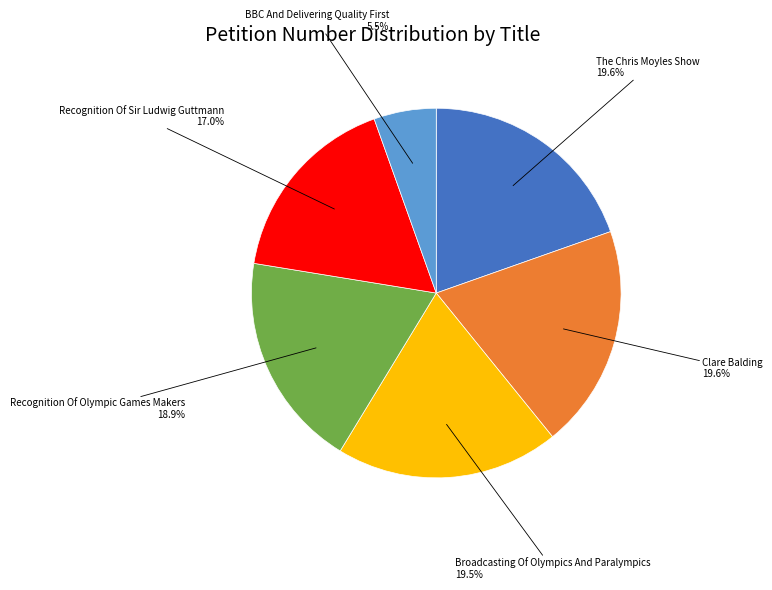

Which category has the smallest portion of the pie?

BBC And Delivering Quality First